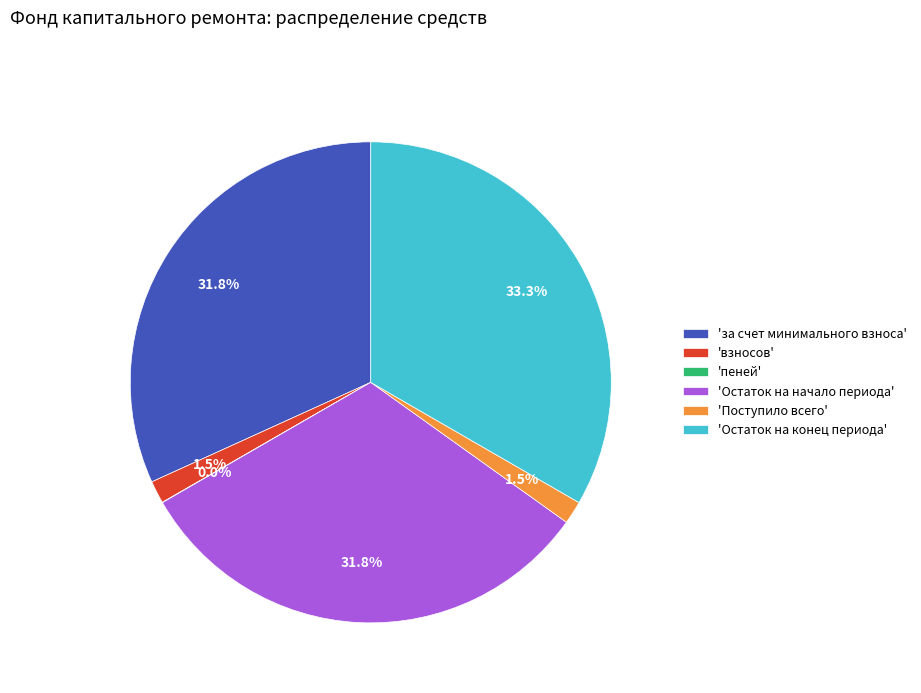

Which category has the biggest portion of the pie?

'Остаток на конец периода'